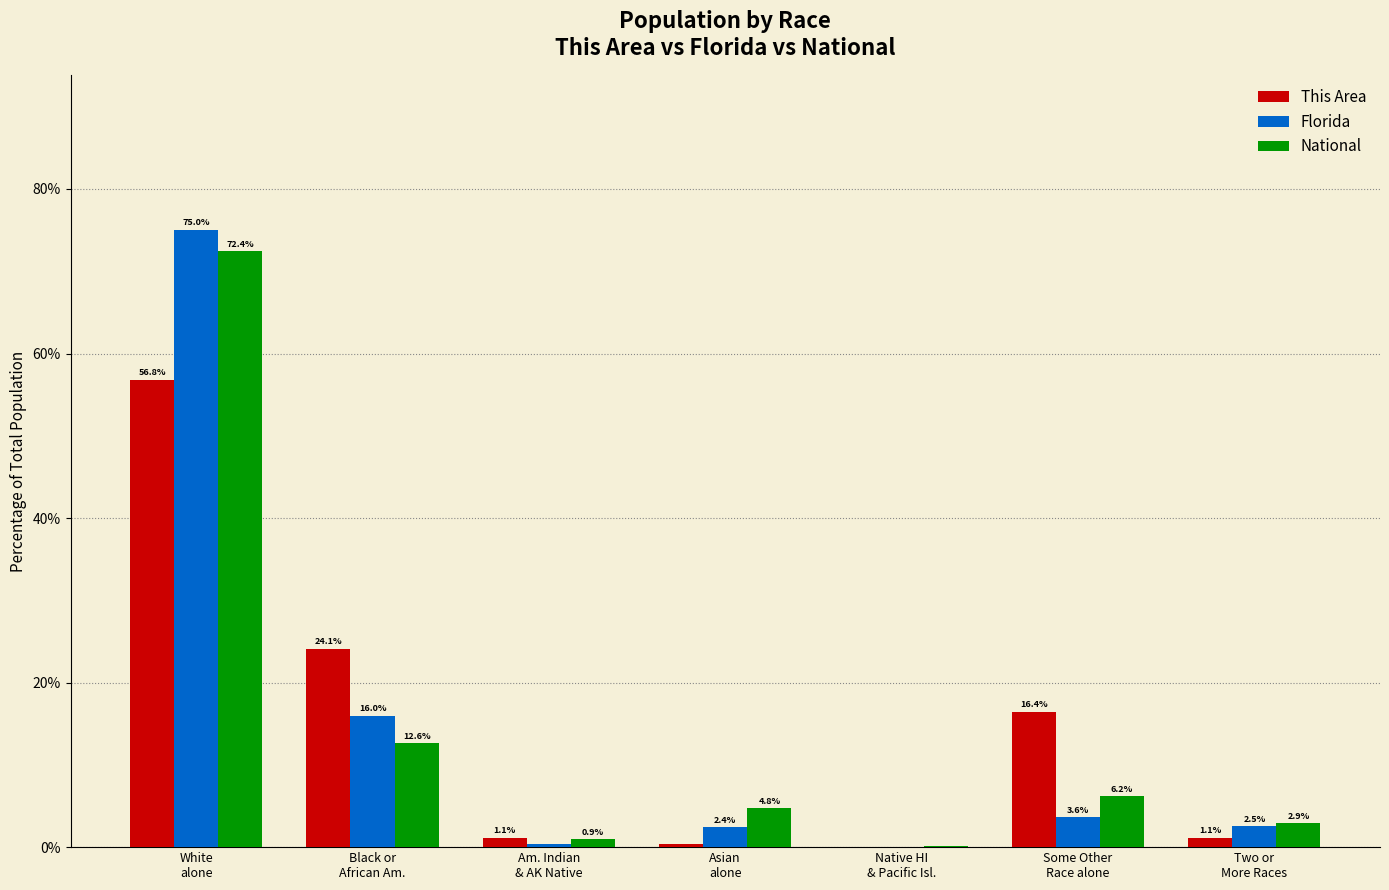

Is the value of Florida at Two or
More Races greater than the value of This Area at White
alone?

No